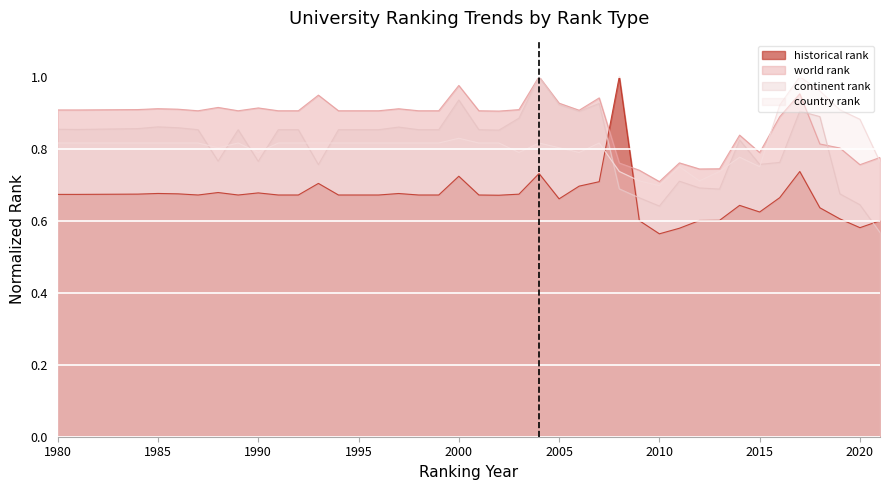

Where do historical rank and country rank first cross each other?

2007 and 2008